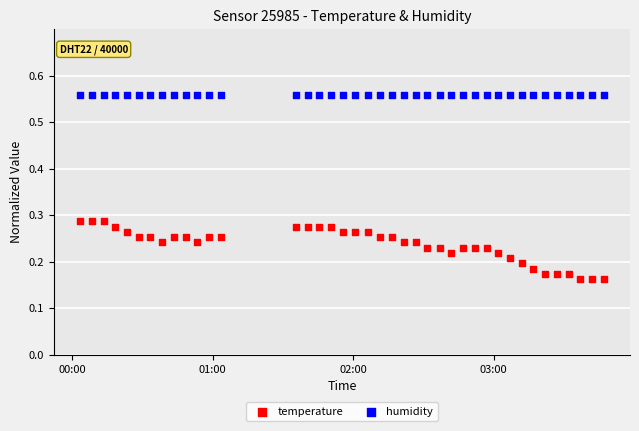

Which series reaches the minimum Y coordinate?

temperature